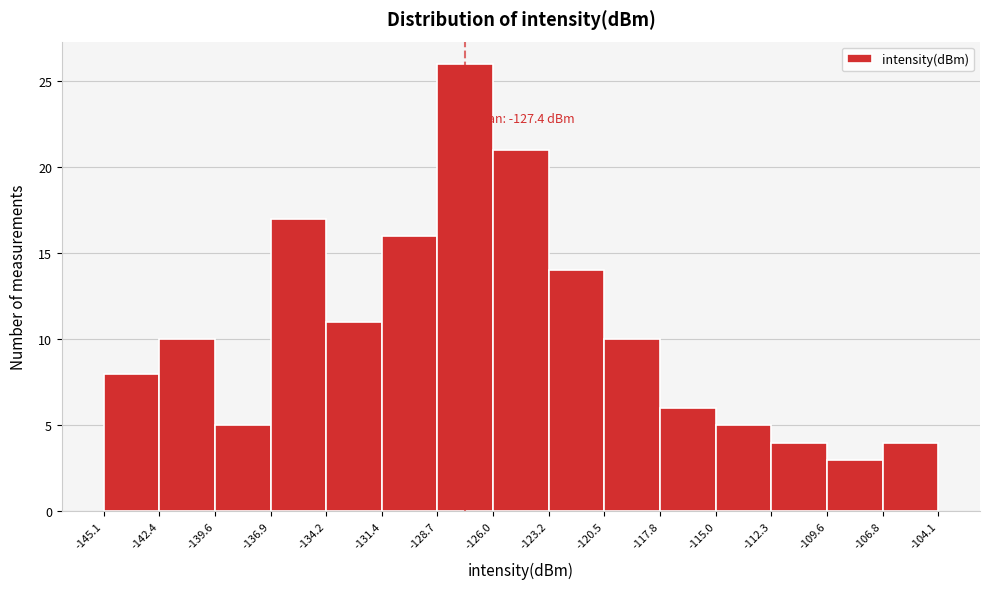

Which range on the x-axis has the tallest bar?

-128.7 to -126.0